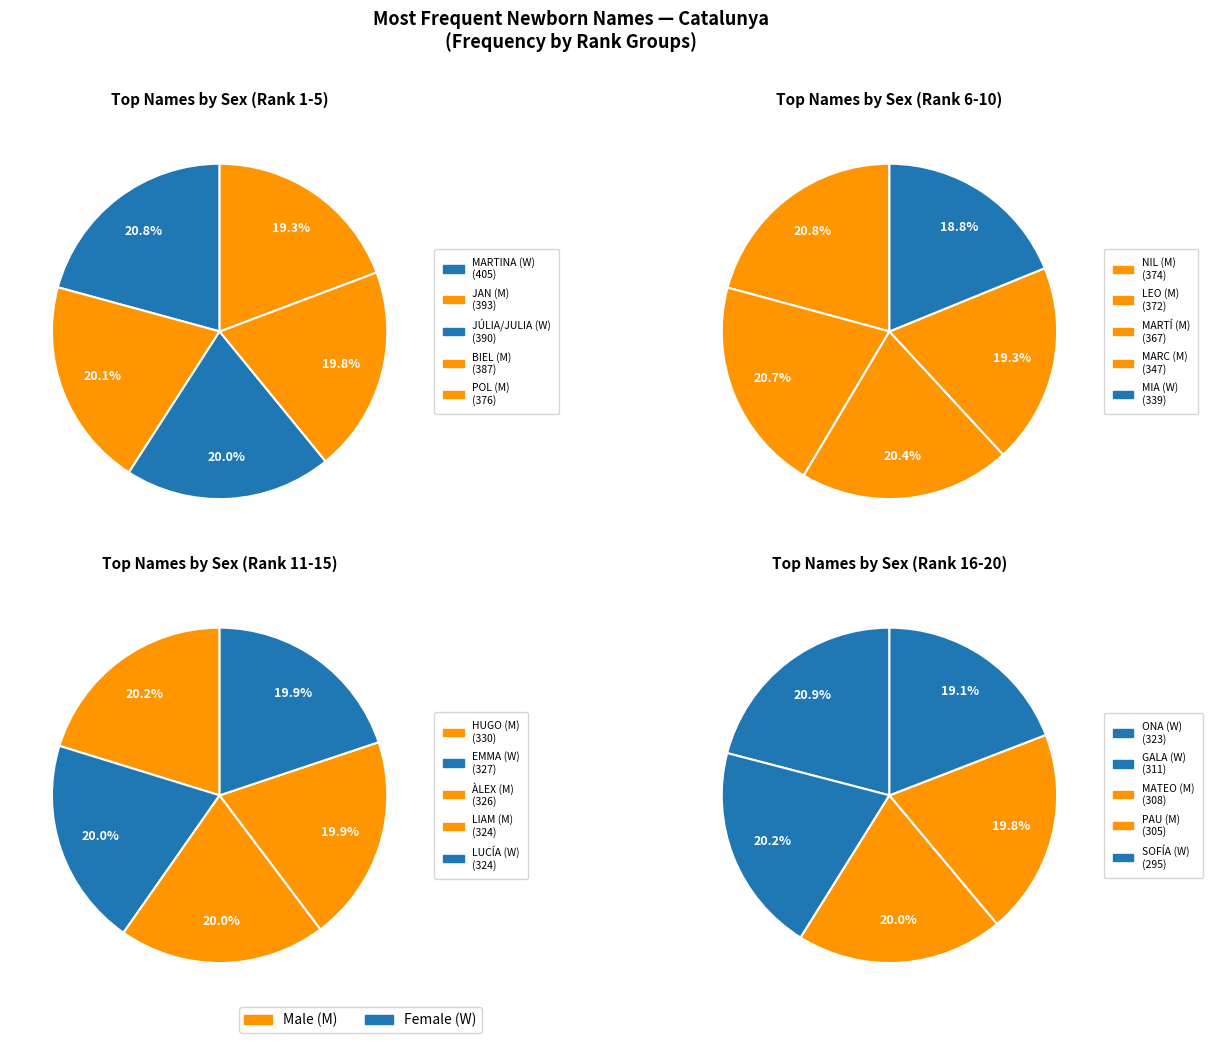

To the nearest percent, what percentage of the pie is 2?

20%